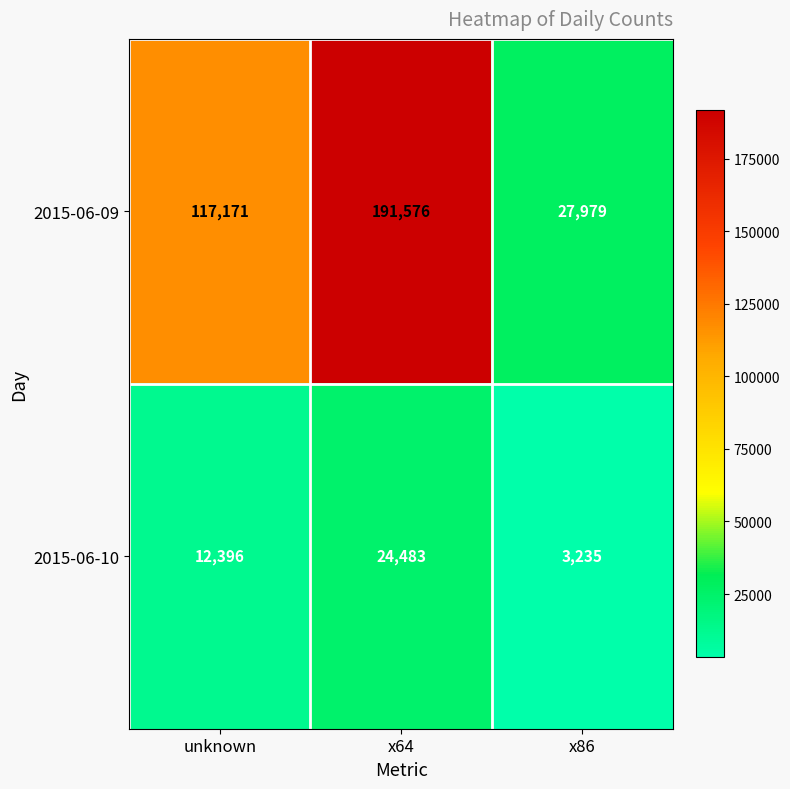

Reading left to right, what are all the values shown in this chart?

2015-06-09: 117171	191576	27979
2015-06-10: 12396	24483	3235